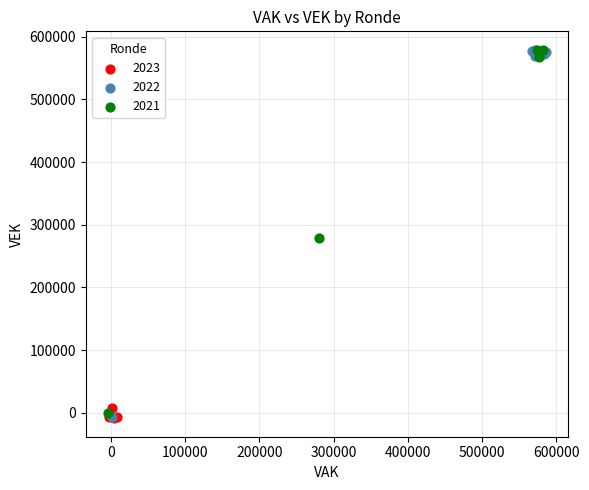

Which series has the widest spread of Y values?

2022